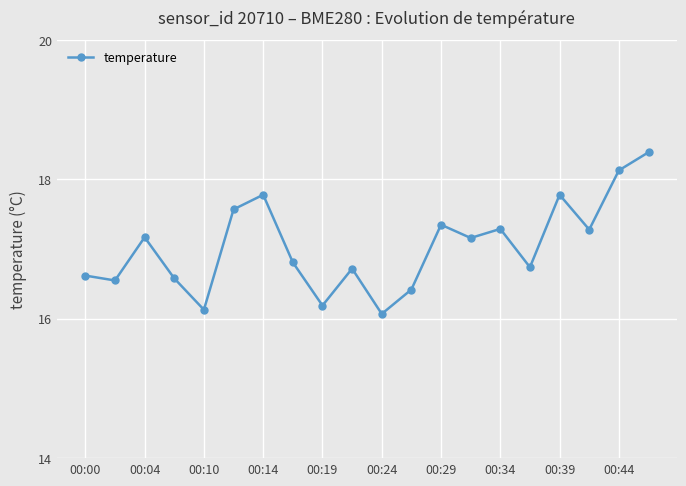

True or false: the data has more than 1 interior local peaks.

True